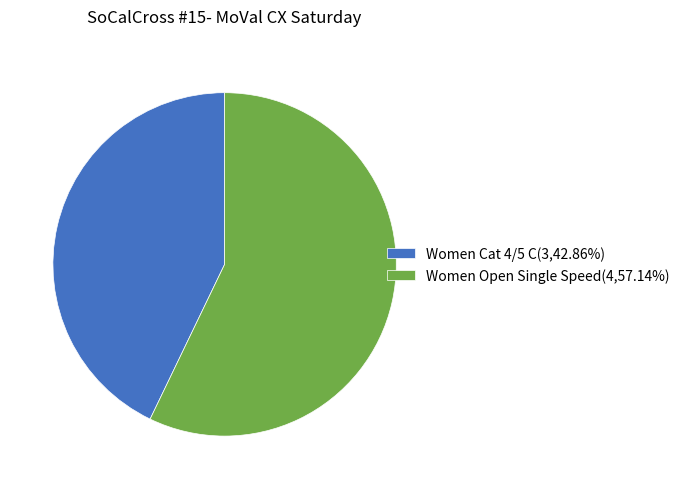

Is Women Open Single Speed the majority of the pie?

Yes